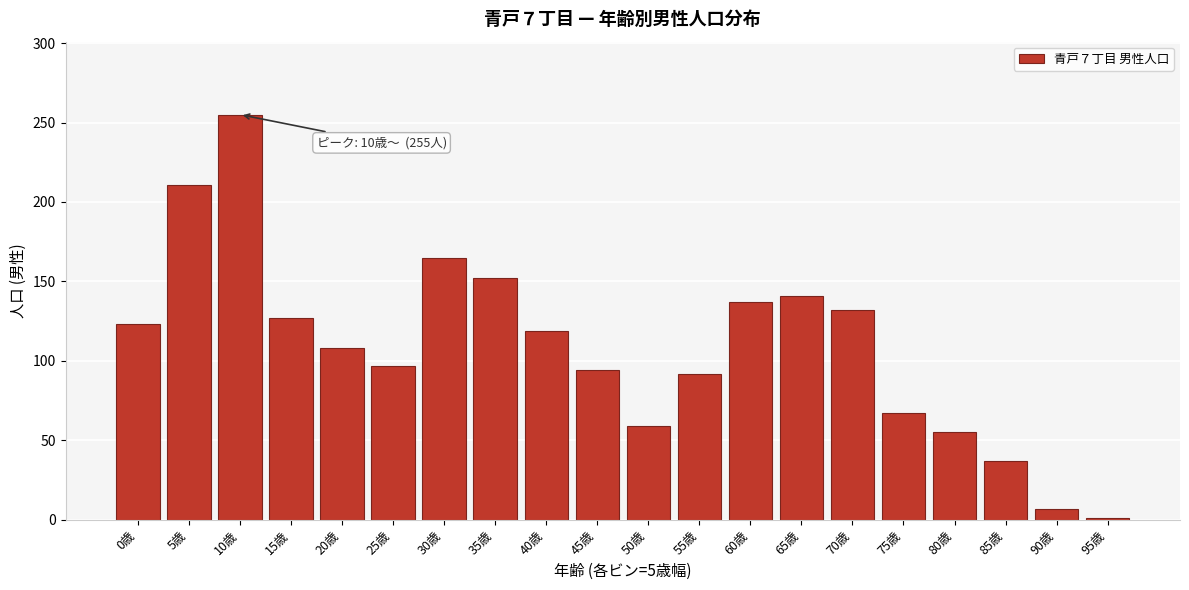

Reading left to right, list all the values displayed in this chart.

0歳=123	5歳=211	10歳=255	15歳=127	20歳=108	25歳=97	30歳=165	35歳=152	40歳=119	45歳=94	50歳=59	55歳=92	60歳=137	65歳=141	70歳=132	75歳=67	80歳=55	85歳=37	90歳=7	95歳=1